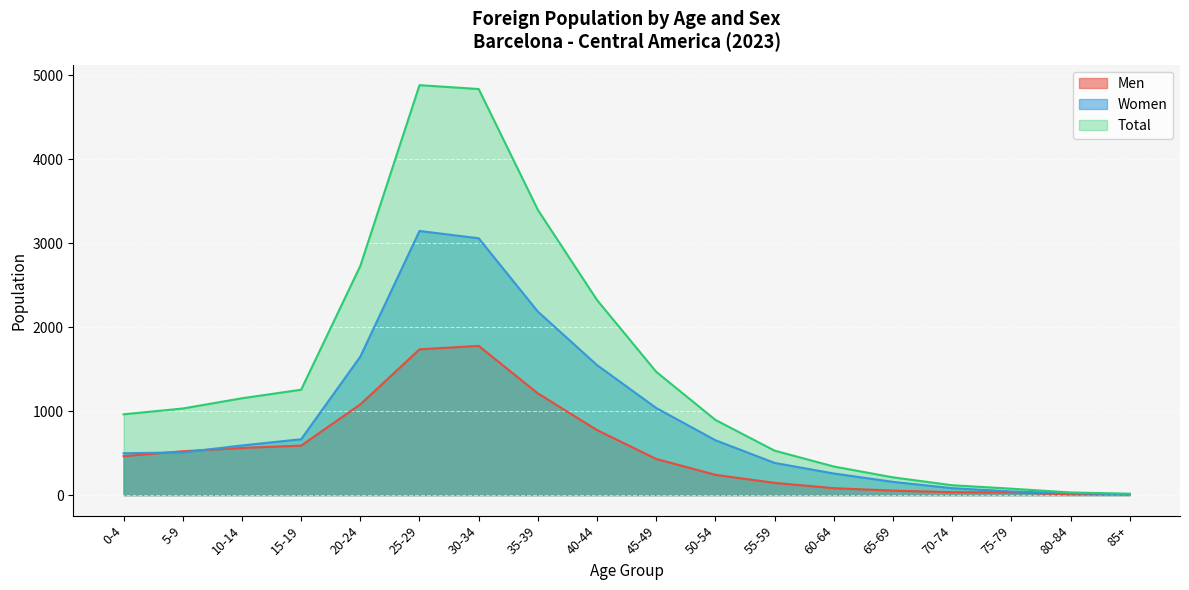

At which category is the sum across all series the highest?

25-29